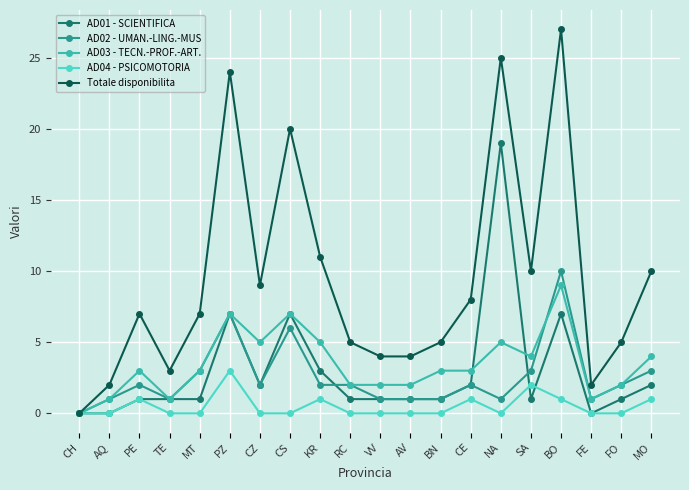

Reading left to right, transcribe all the data shown in this chart.

AD01 - SCIENTIFICA: CH=0	AQ=0	PE=1	TE=1	MT=1	PZ=7	CZ=2	CS=7	KR=3	RC=1	VV=1	AV=1	BN=1	CE=2	NA=19	SA=1	BO=7	FE=0	FO=1	MO=2
AD02 - UMAN.-LING.-MUS: CH=0	AQ=1	PE=2	TE=1	MT=3	PZ=7	CZ=2	CS=6	KR=2	RC=2	VV=1	AV=1	BN=1	CE=2	NA=1	SA=3	BO=10	FE=1	FO=2	MO=3
AD03 - TECN.-PROF.-ART.: CH=0	AQ=1	PE=3	TE=1	MT=3	PZ=7	CZ=5	CS=7	KR=5	RC=2	VV=2	AV=2	BN=3	CE=3	NA=5	SA=4	BO=9	FE=1	FO=2	MO=4
AD04 - PSICOMOTORIA: CH=0	AQ=0	PE=1	TE=0	MT=0	PZ=3	CZ=0	CS=0	KR=1	RC=0	VV=0	AV=0	BN=0	CE=1	NA=0	SA=2	BO=1	FE=0	FO=0	MO=1
Totale disponibilita: CH=0	AQ=2	PE=7	TE=3	MT=7	PZ=24	CZ=9	CS=20	KR=11	RC=5	VV=4	AV=4	BN=5	CE=8	NA=25	SA=10	BO=27	FE=2	FO=5	MO=10